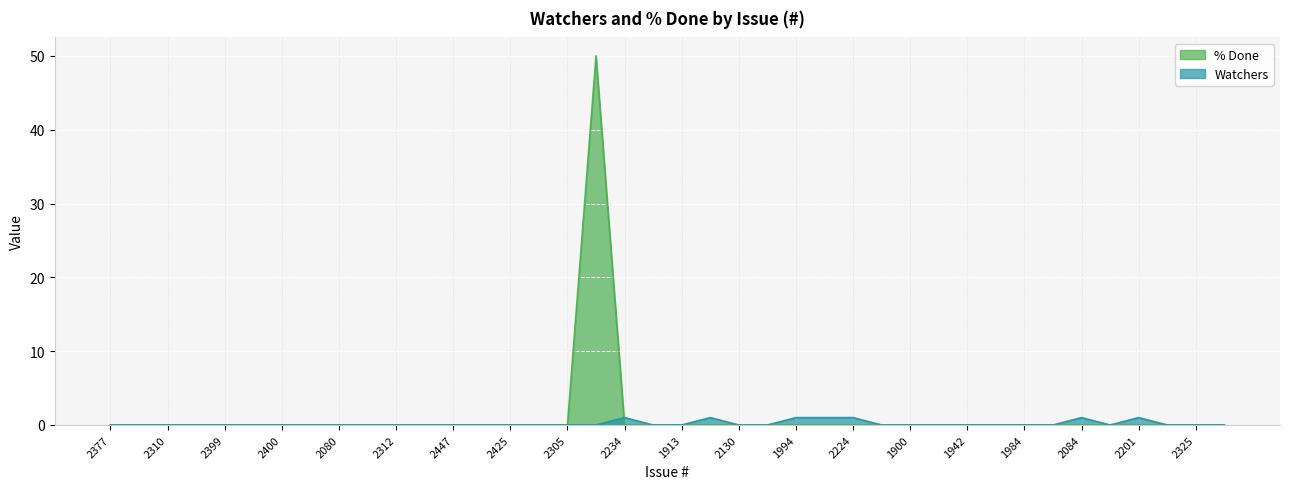

What is the label of the 24th point from the right?

2305